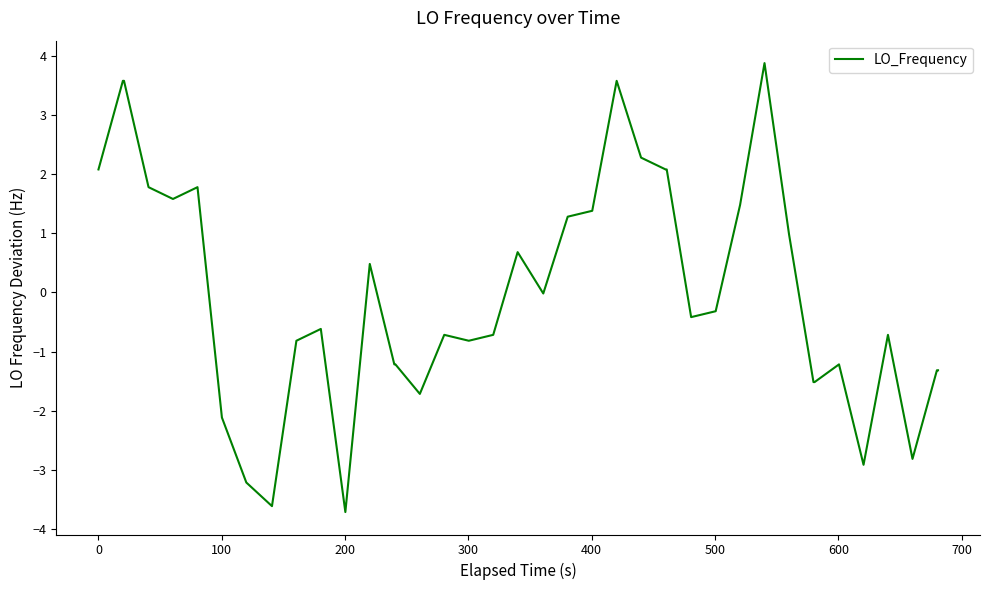

What is the greatest value displayed?

3.9